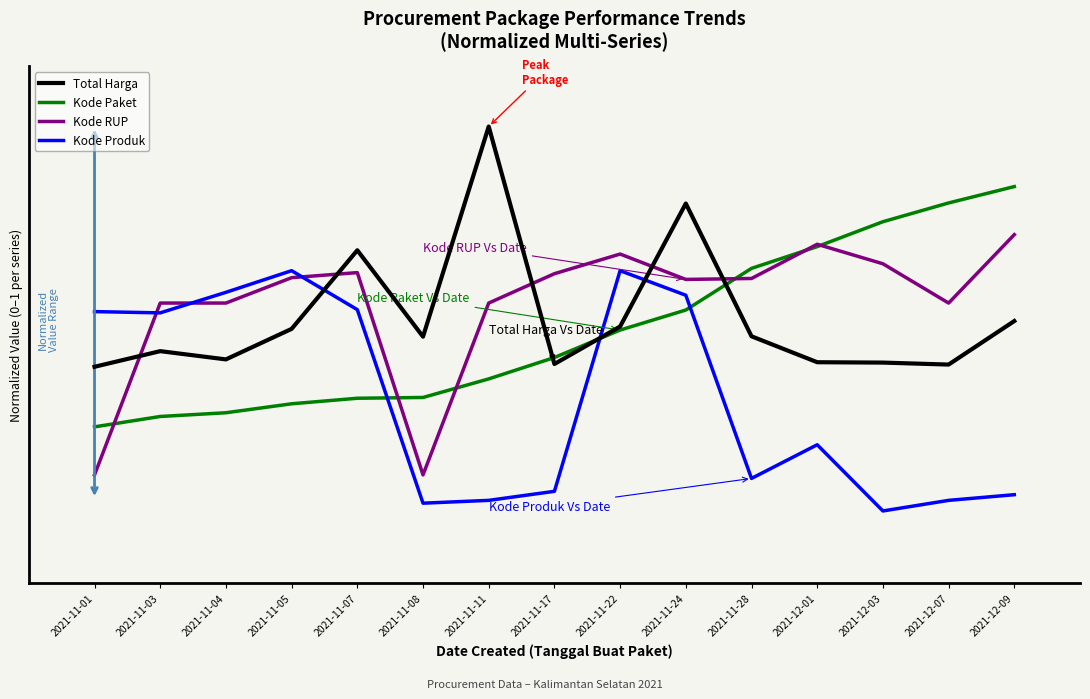

What is the total value across all series at 2021-12-03?

2.6